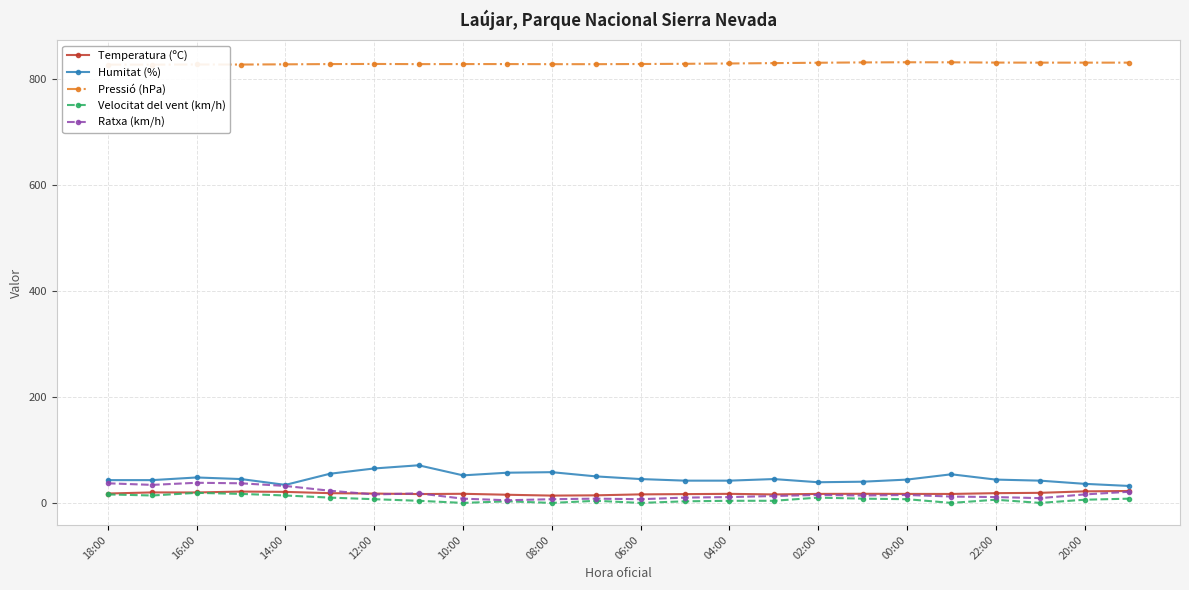

True or false: Temperatura (ºC) has more than 2 points higher than both neighbors.

True